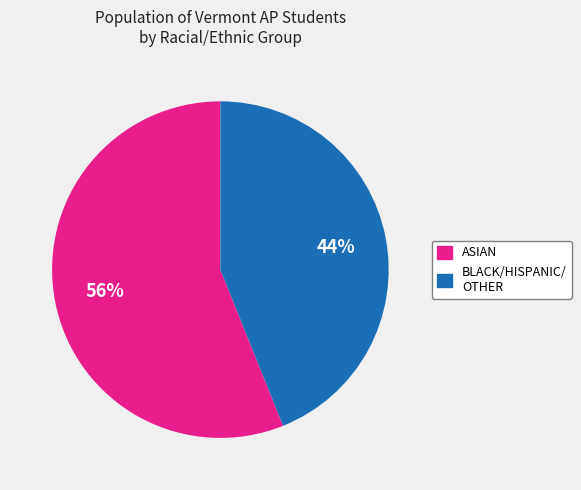

To the nearest percent, what is the difference between the BLACK/HISPANIC/ OTHER and ASIAN slice percentages?

12%